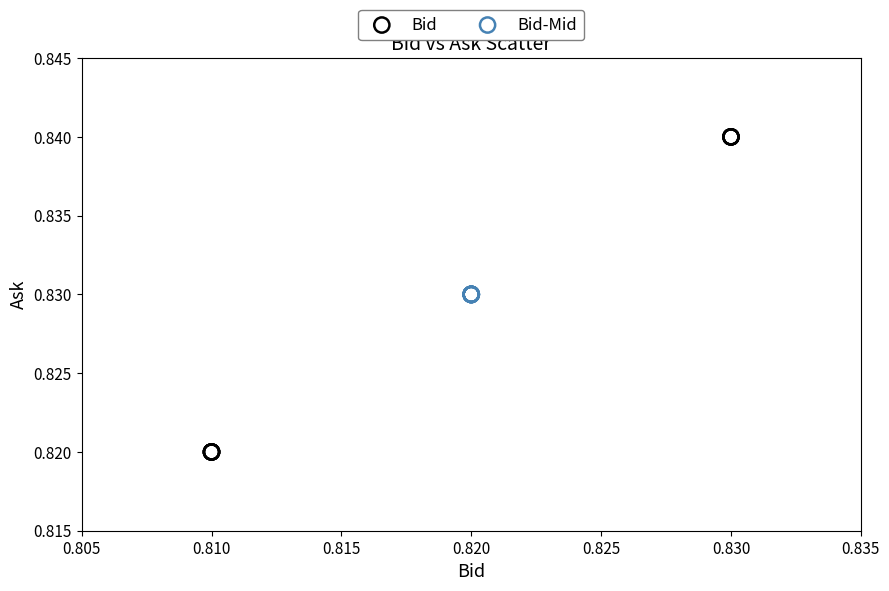

Which series reaches the minimum Y coordinate?

Bid